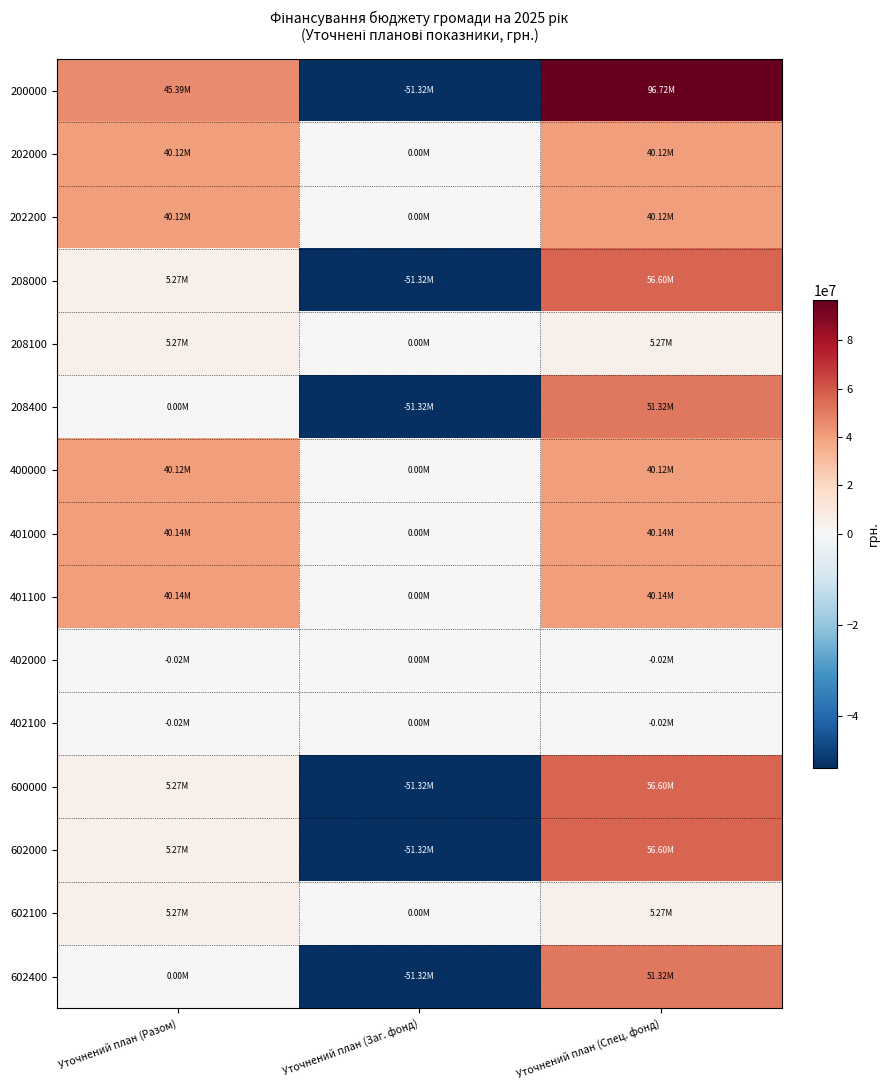

Which has a higher value, Уточнений план (Заг. фонд) or Уточнений план (Разом)?

Уточнений план (Разом)